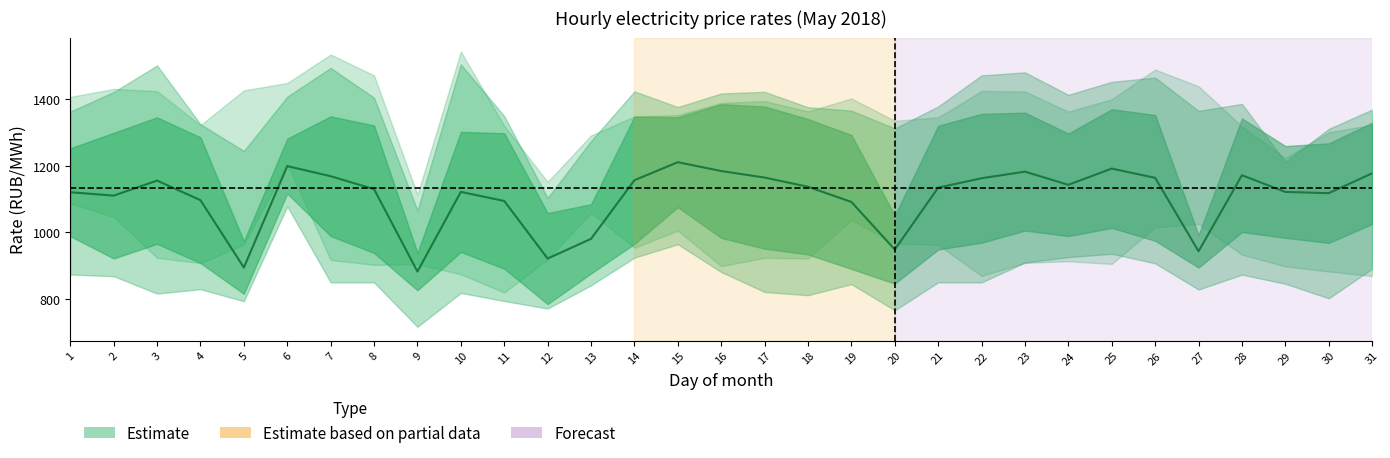

What is the value of the 12th point from the left?

921.3